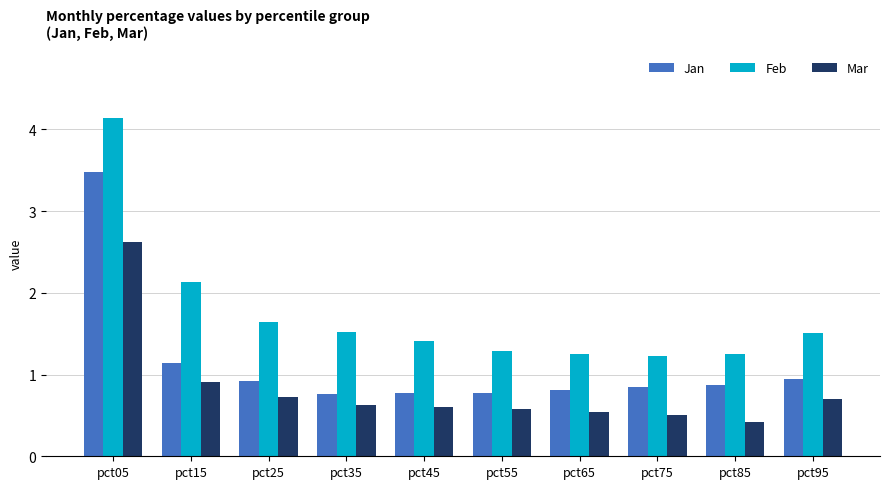

What is the difference between the maximum and second lowest values in the Mar series?

2.1